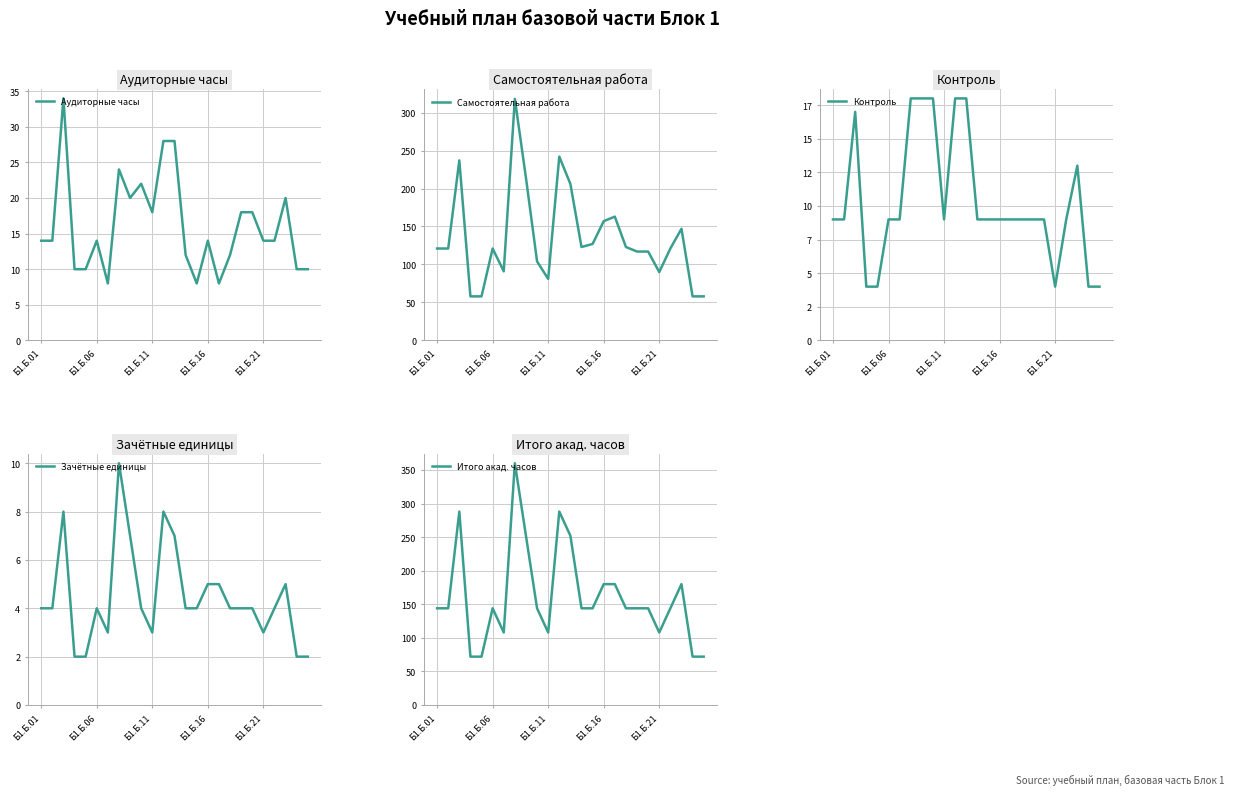

Which has a higher value, 14 or 9?

9